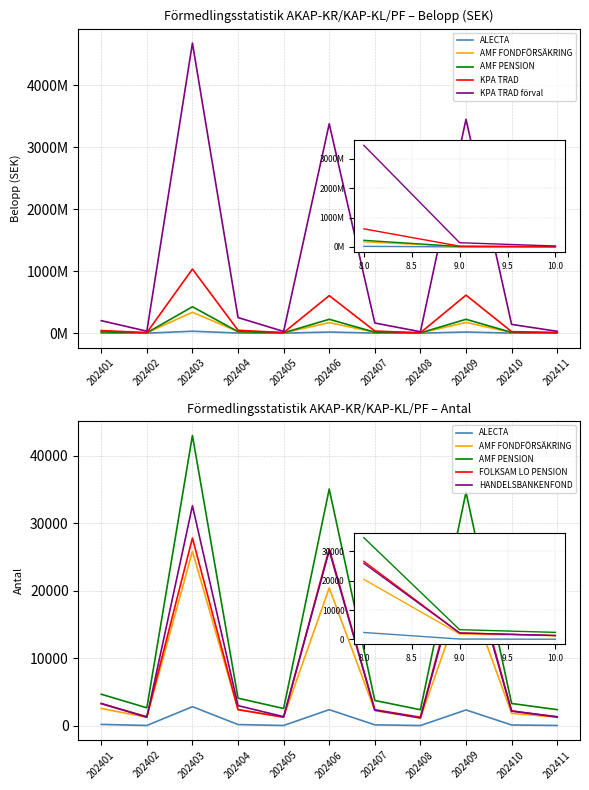

The AMF FONDFÖRSÄKRING series shows 243992568 at 202409. True or false?

False